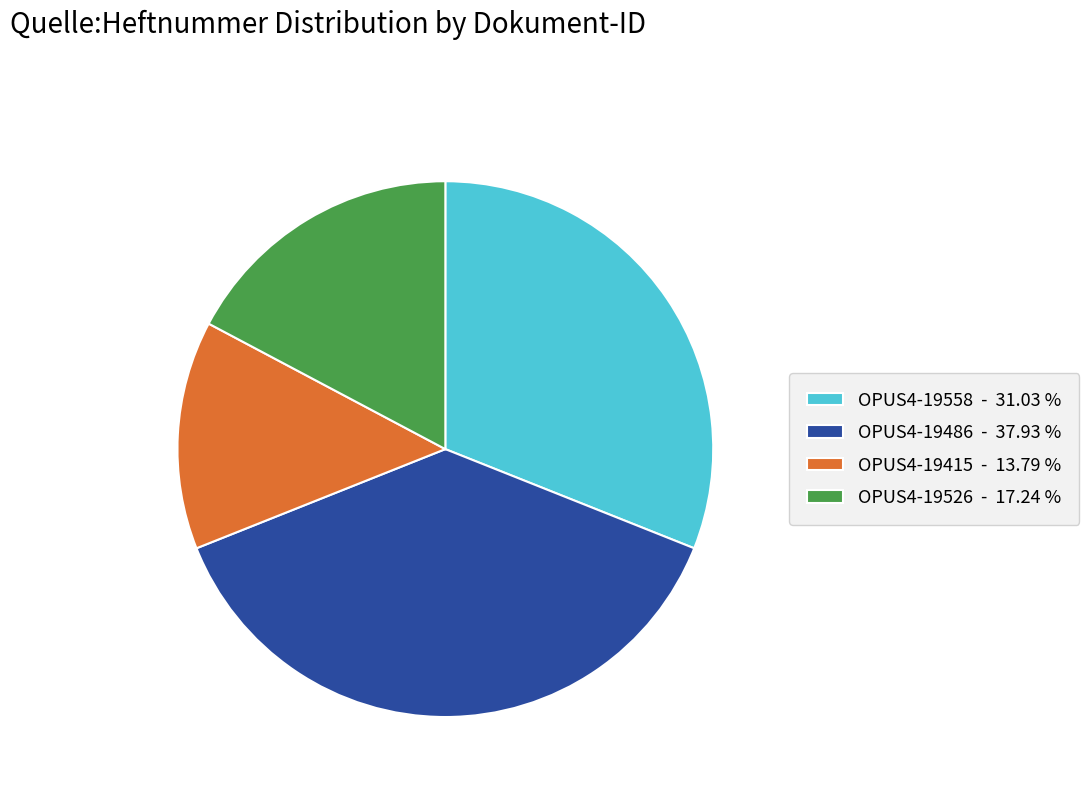

Combined, do OPUS4-19486 - 37.93 % and OPUS4-19526 - 17.24 % account for over 50%?

Yes